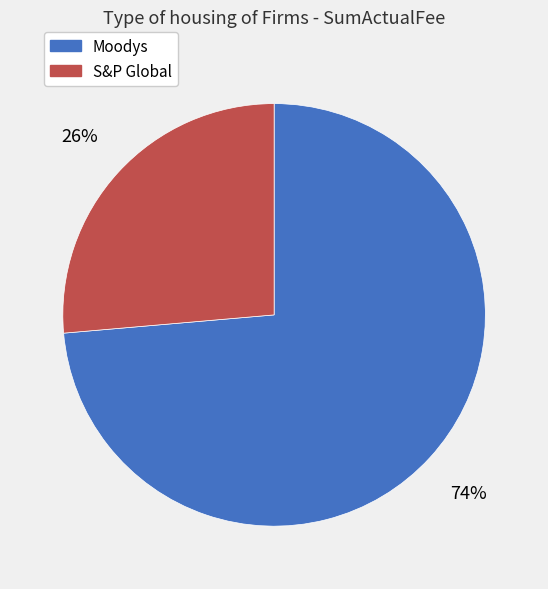

Which slice is the smallest?

S&P Global